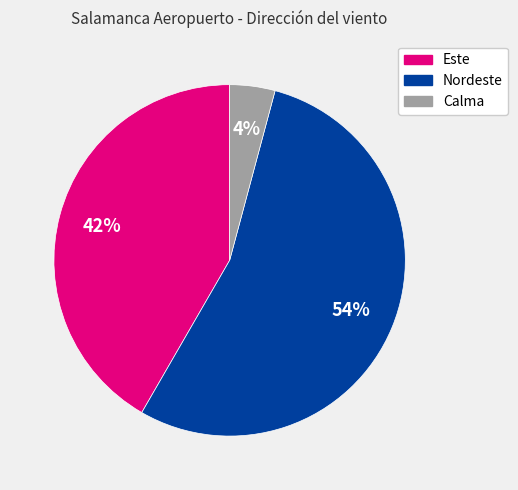

To the nearest percent, what is the average slice percentage?

33%